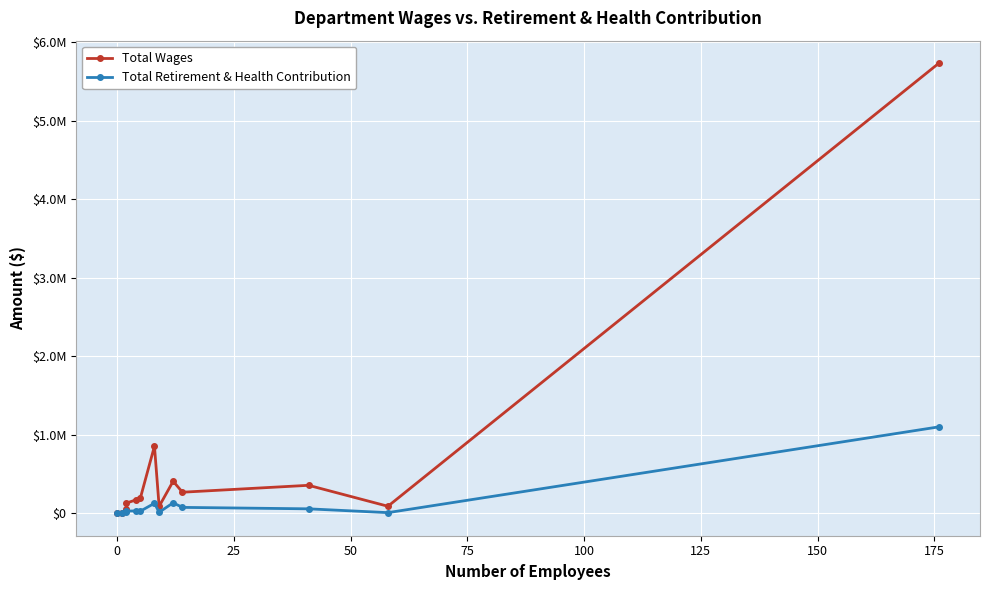

True or false: Total Wages and Total Retirement & Health Contribution cross at least once.

False